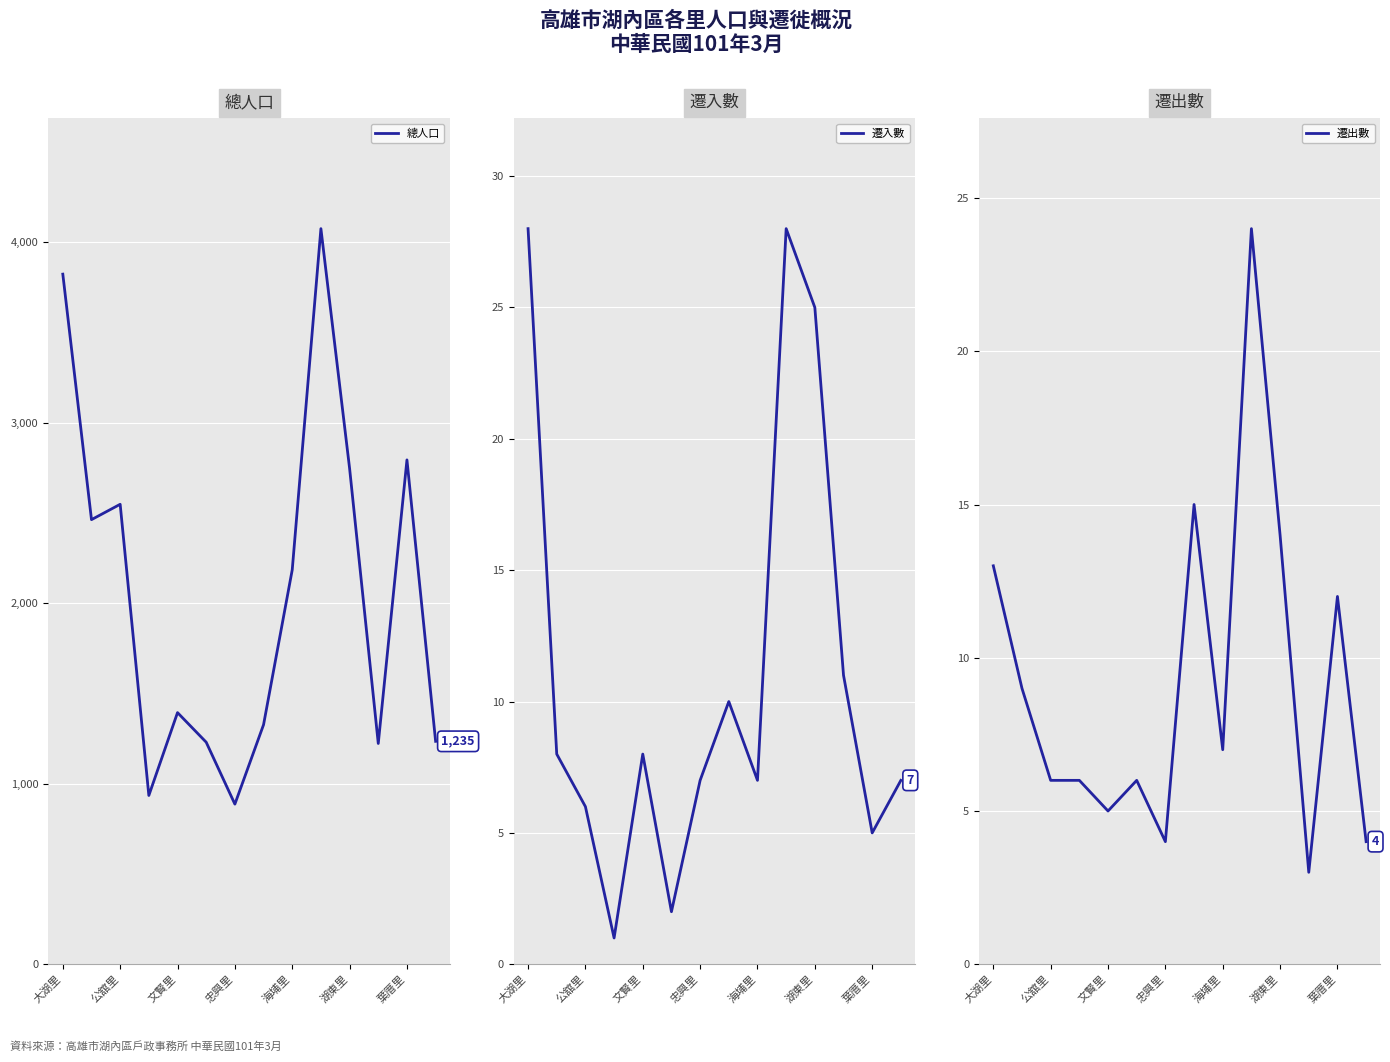

What is the difference between the maximum and second lowest values in the 遷出數 series?

20